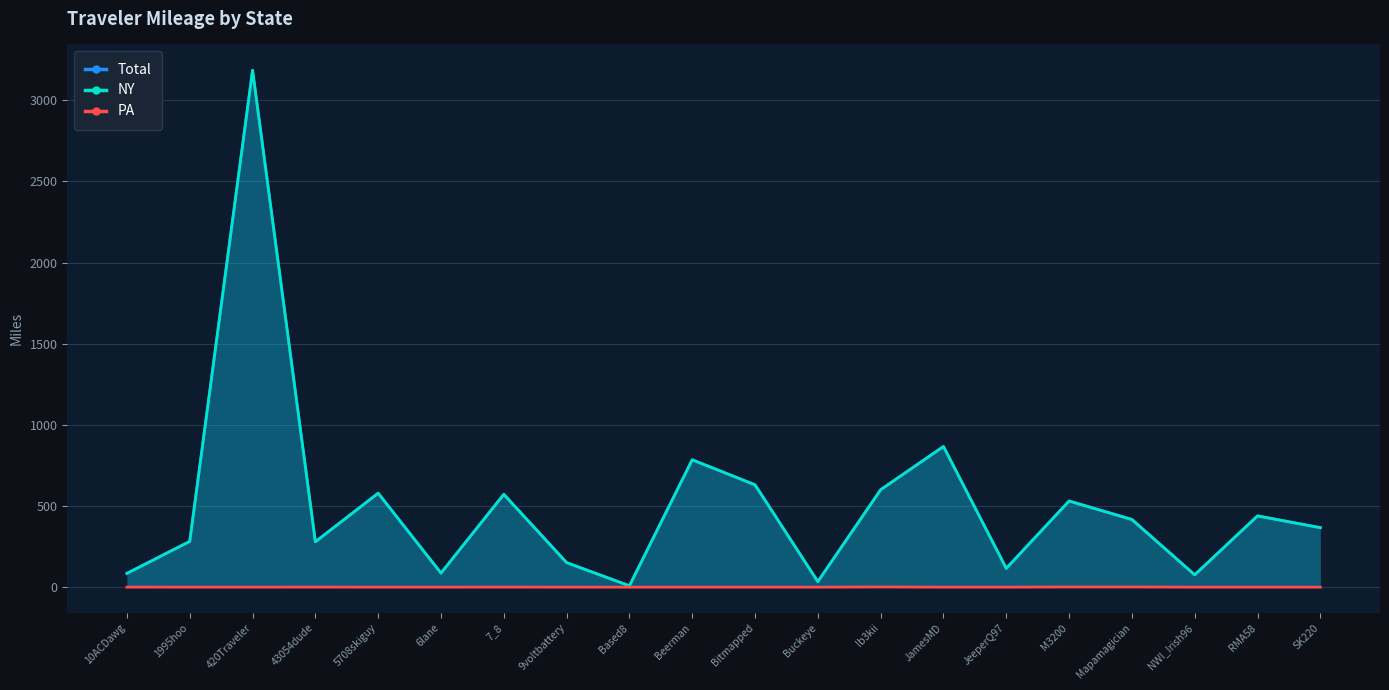

What is the difference between the maximum and minimum values in the Total series?

3176.8